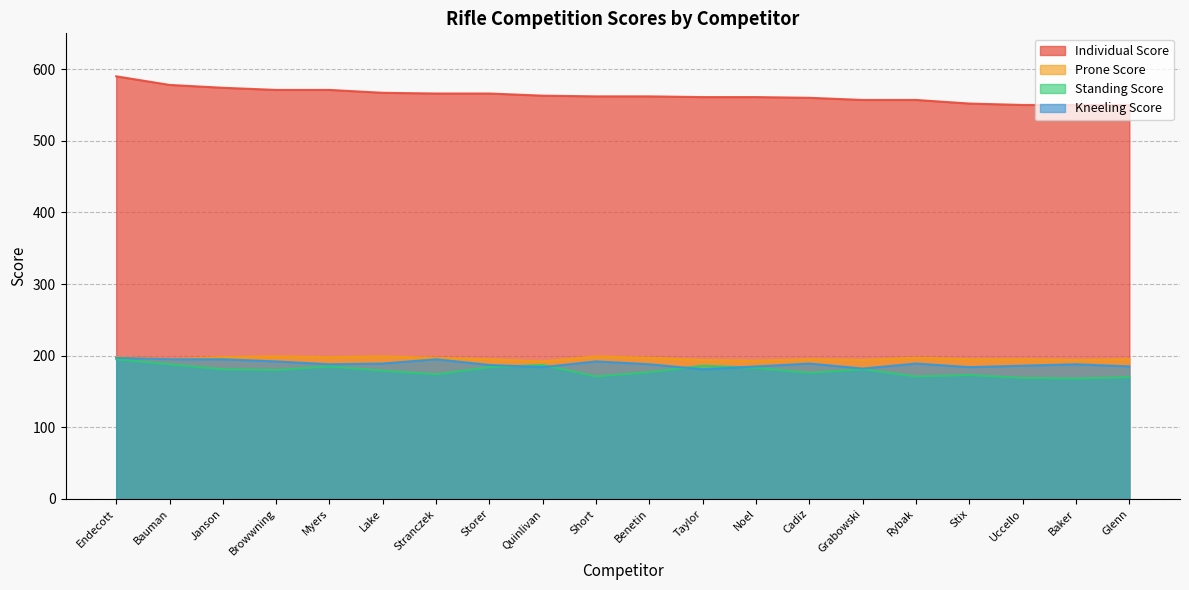

Which has a higher value, Taylor or Browwning?

Browwning